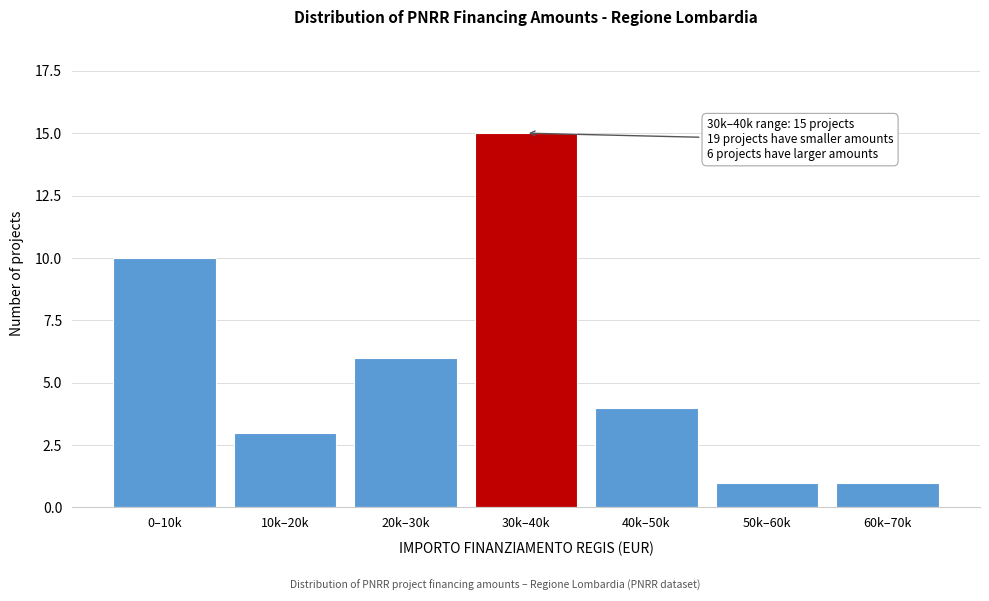

Reading right to left, list all the values displayed in this chart.

1	1	4	15	6	3	10